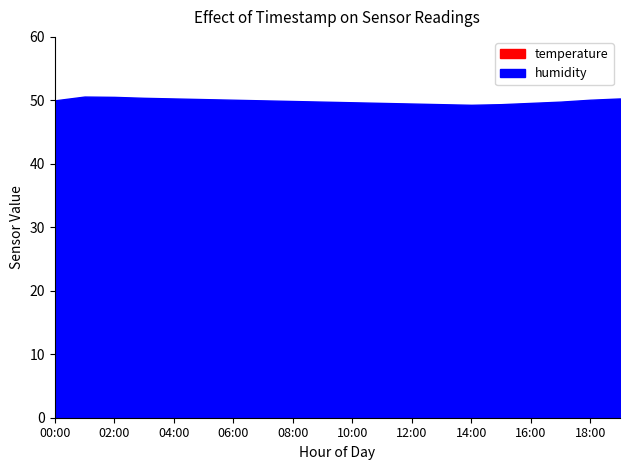

What are all the series names shown in the legend?

temperature, humidity